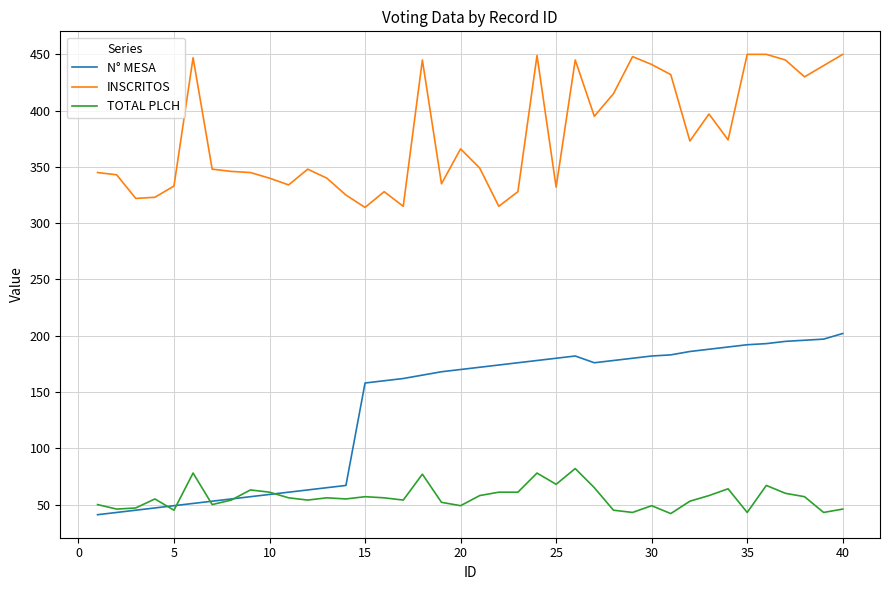

True or false: TOTAL PLCH has more than 2 interior local peaks.

True